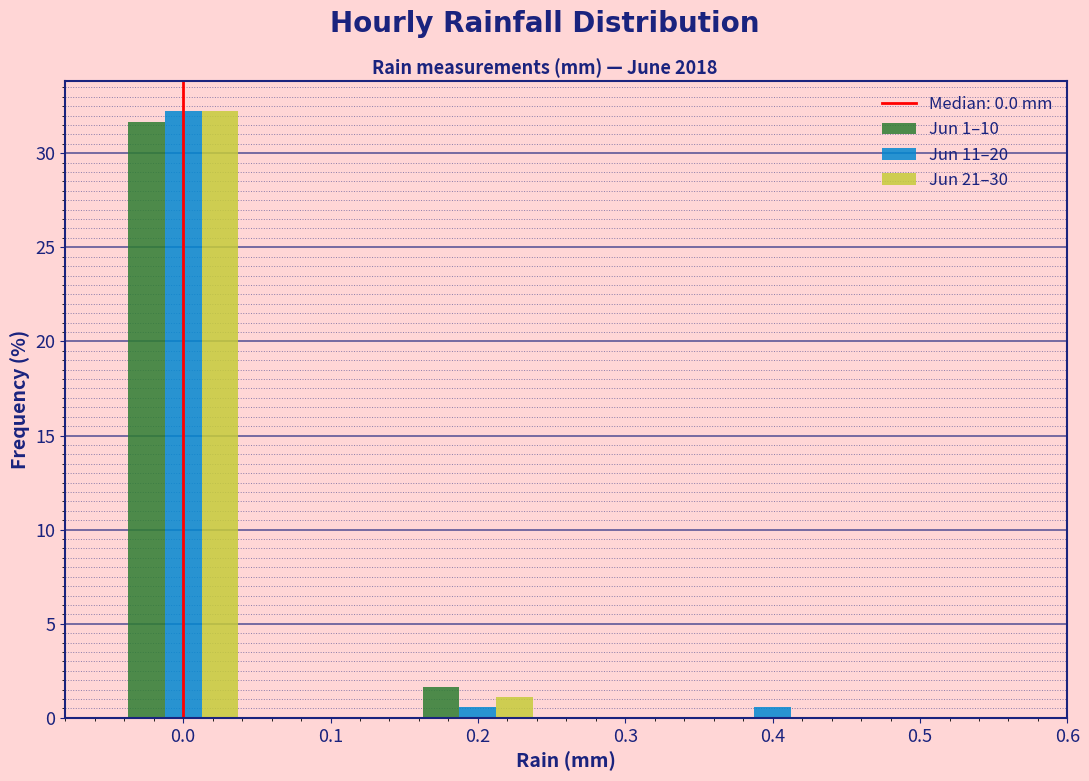

In the Jun 11–20 series, which range on the x-axis has the tallest bar?

-0.05 to 0.05